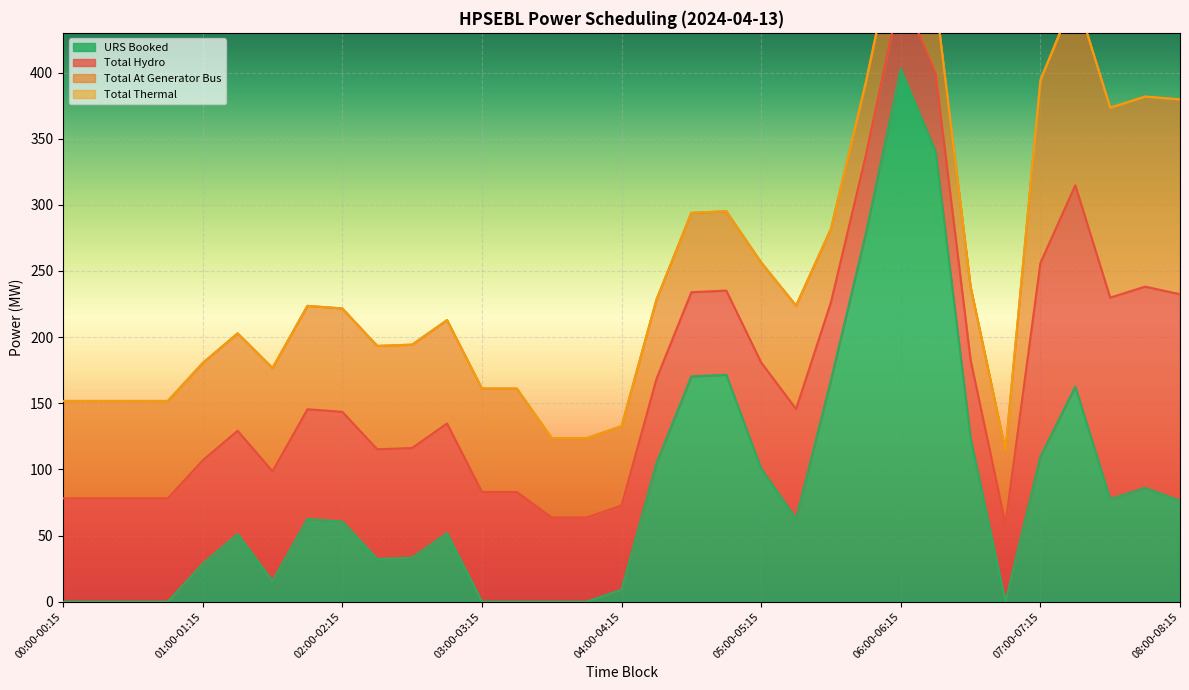

The URS Booked series shows 0.0 at 03:30-03:45. True or false?

True